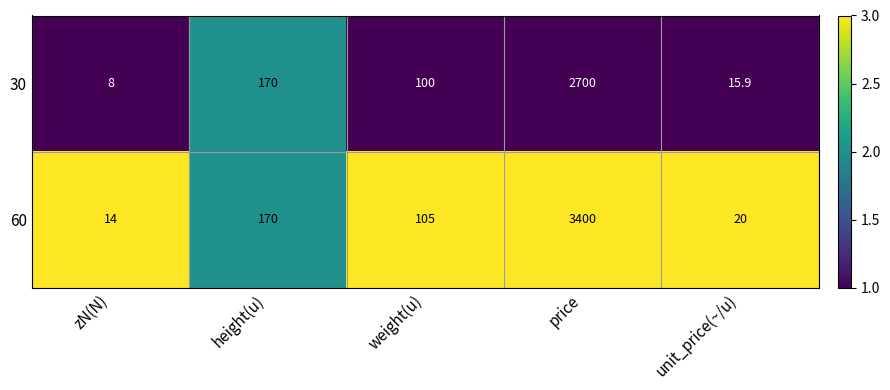

How many data points in 30 are less than 100?

2